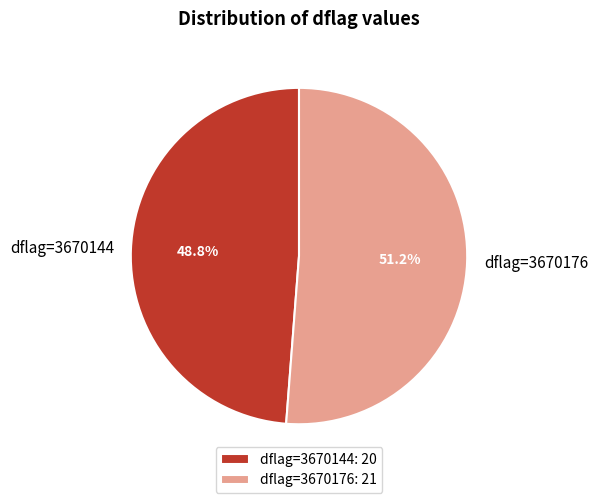

Is there a majority slice in this chart?

Yes